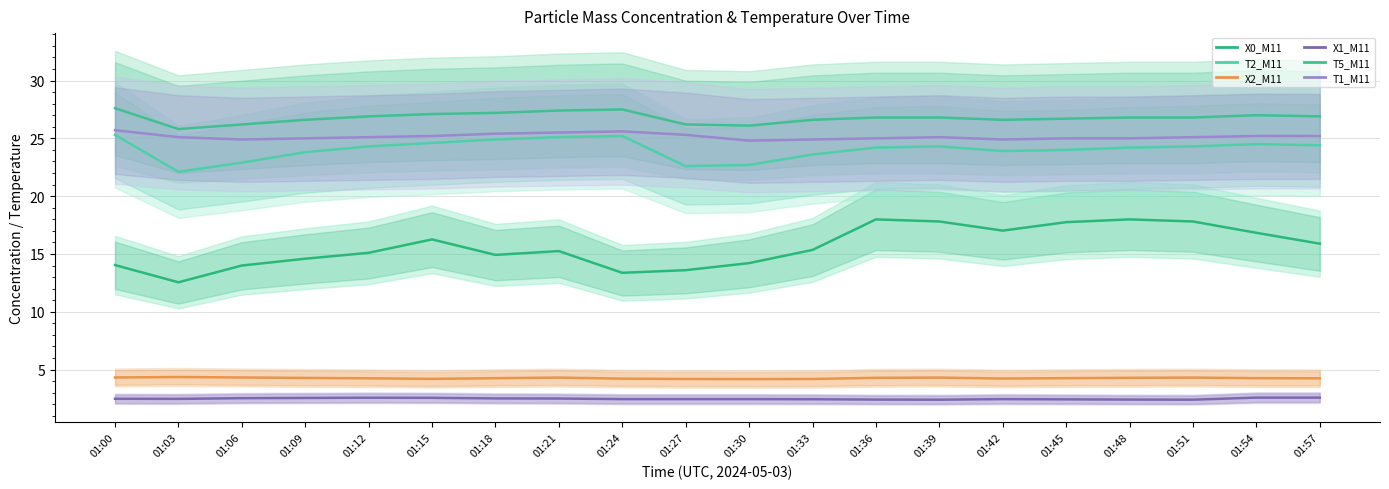

At which category does X1_M11 reach its first local valley?

01:03